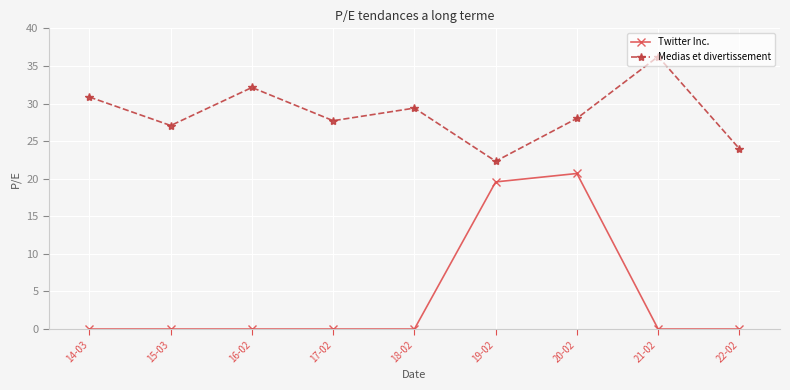

What are all the series names shown in the legend?

Twitter Inc., Medias et divertissement